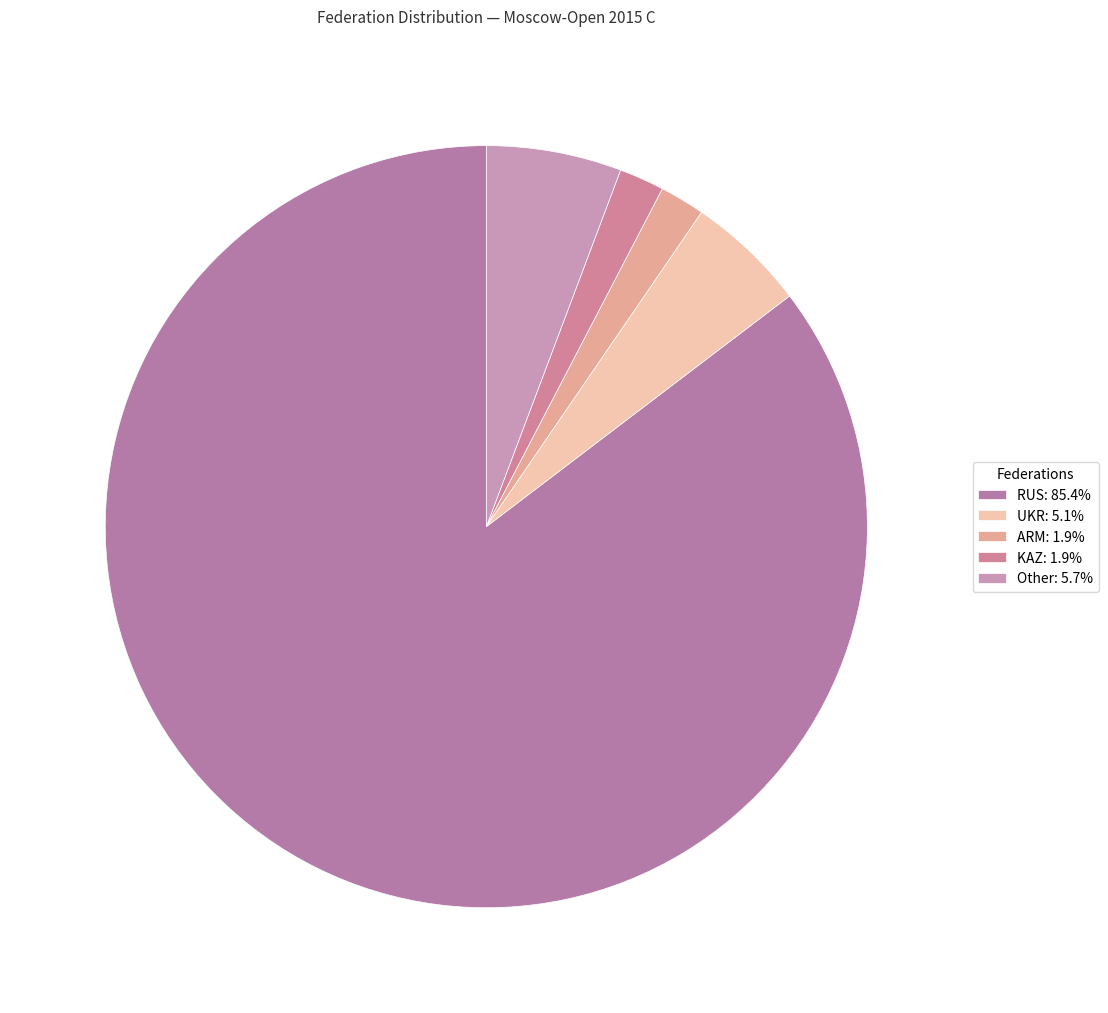

Count the number of slices in the pie.

5